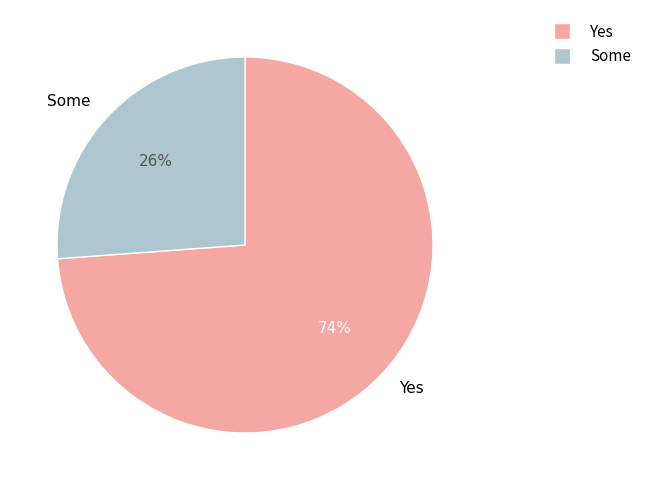

Do Some and Yes together represent more than half of the pie?

Yes